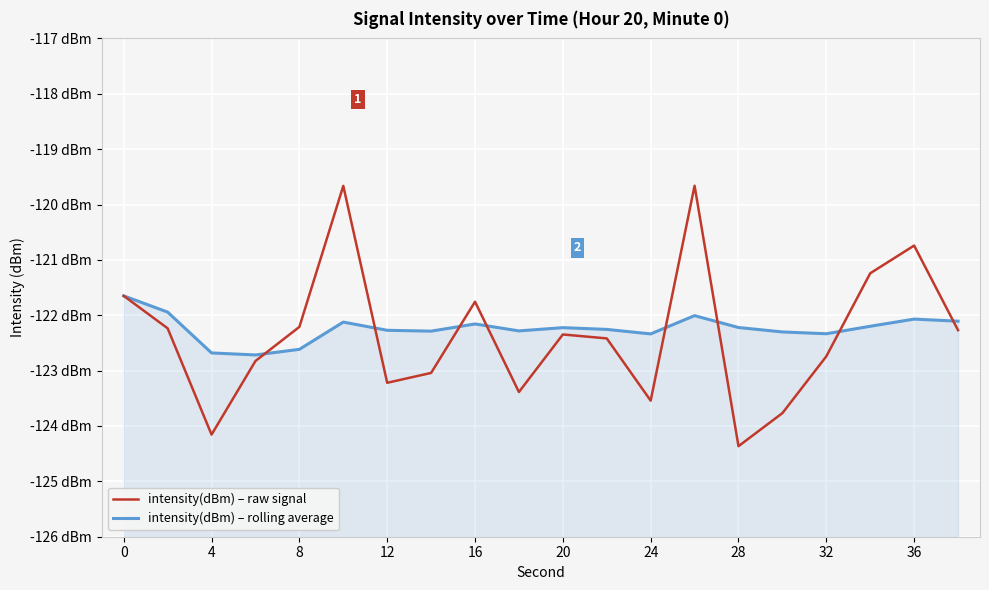

Reading left to right, transcribe all the data shown in this chart.

intensity(dBm) – raw signal: -121.7	-122.2	-124.2	-122.8	-122.2	-119.7	-123.2	-123.0	-121.8	-123.4	-122.3	-122.4	-123.5	-119.7	-124.4	-123.8	-122.7	-121.2	-120.7	-122.3
intensity(dBm) – rolling average: -121.7	-121.9	-122.7	-122.7	-122.6	-122.1	-122.3	-122.3	-122.2	-122.3	-122.2	-122.3	-122.3	-122.0	-122.2	-122.3	-122.3	-122.2	-122.1	-122.1